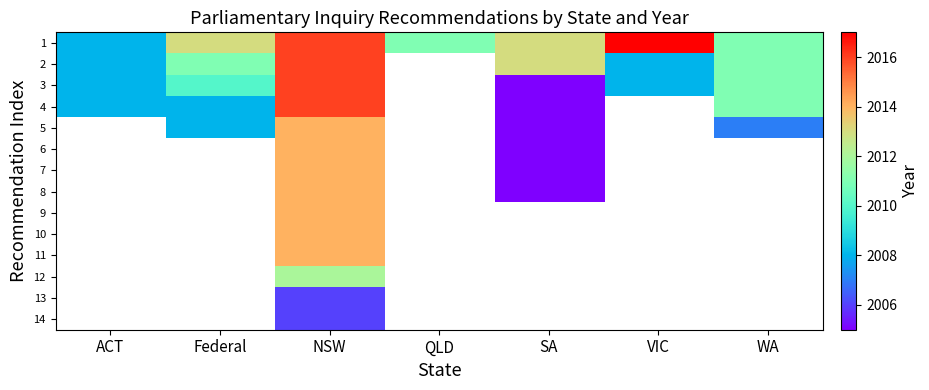

Between QLD and SA, which series saw the biggest shift?

1